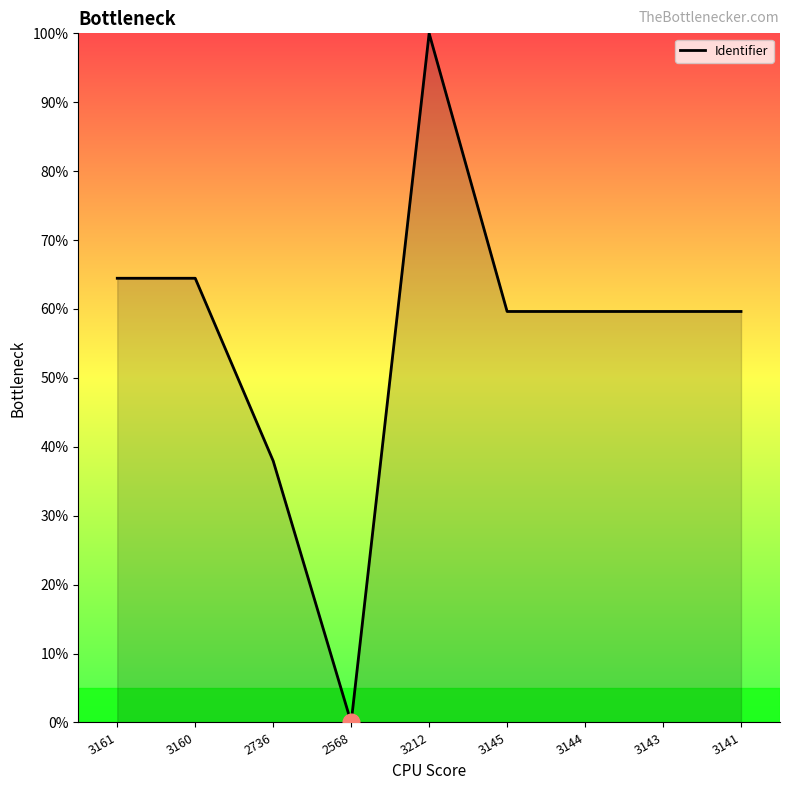

At which label does the data first exceed 59?

3161